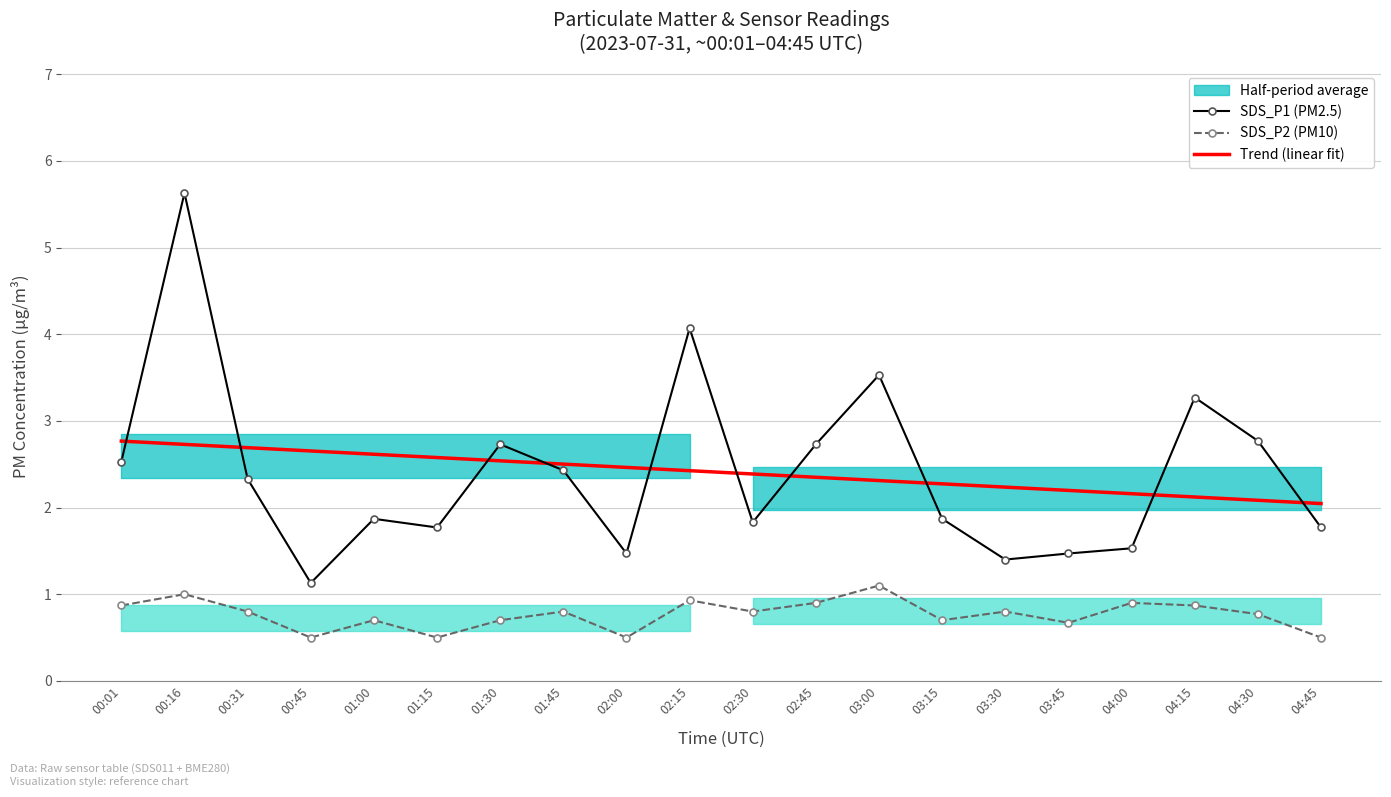

Is this an area chart (filled region under the line)?

No